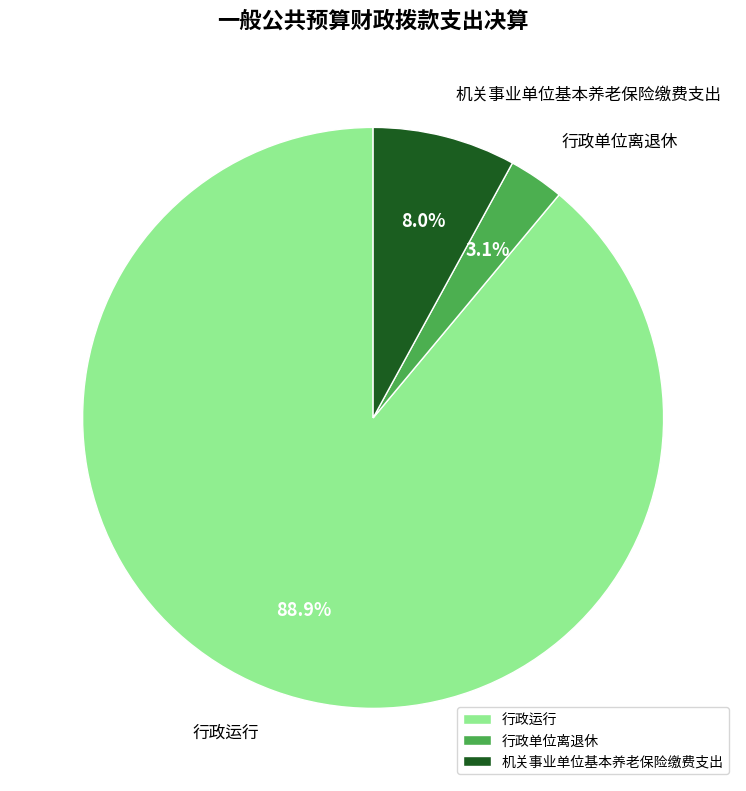

What percentage is NOT represented by 行政运行?

11.1%